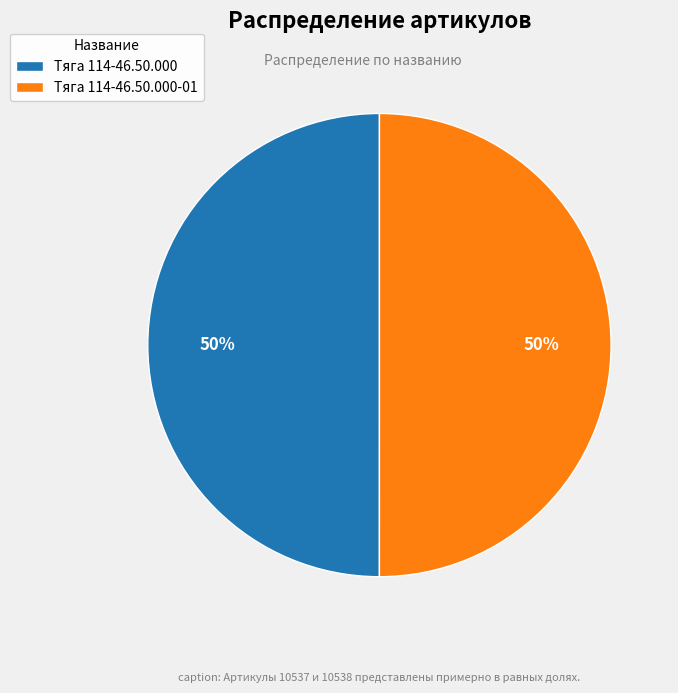

True or false: Тяга 114-46.50.000-01 accounts for 41% of the total.

False